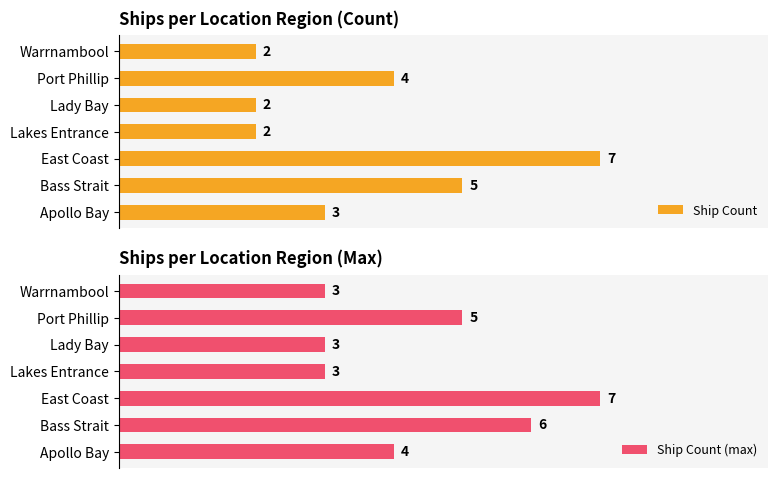

At which label does Ship Count (max) reach its peak?

East Coast